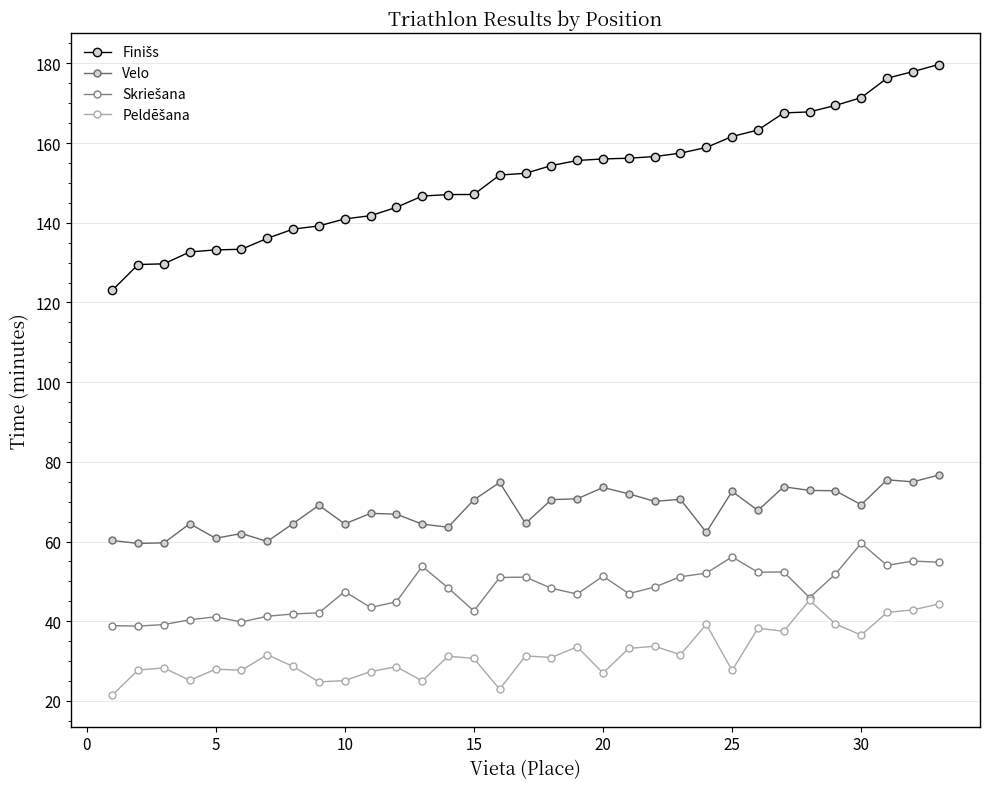

What is the highest value of the Skriešana series?

59.6